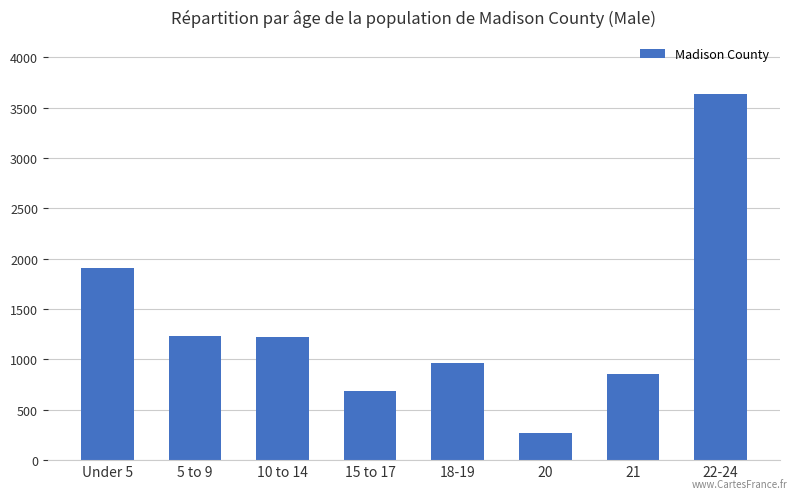

What is the maximum value shown in the chart?

3630